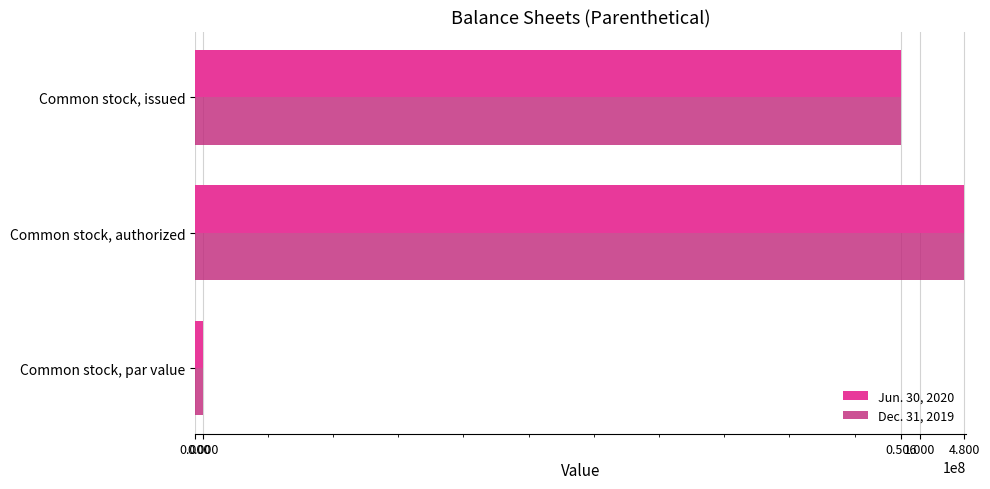

How many distinct data groups are displayed?

2